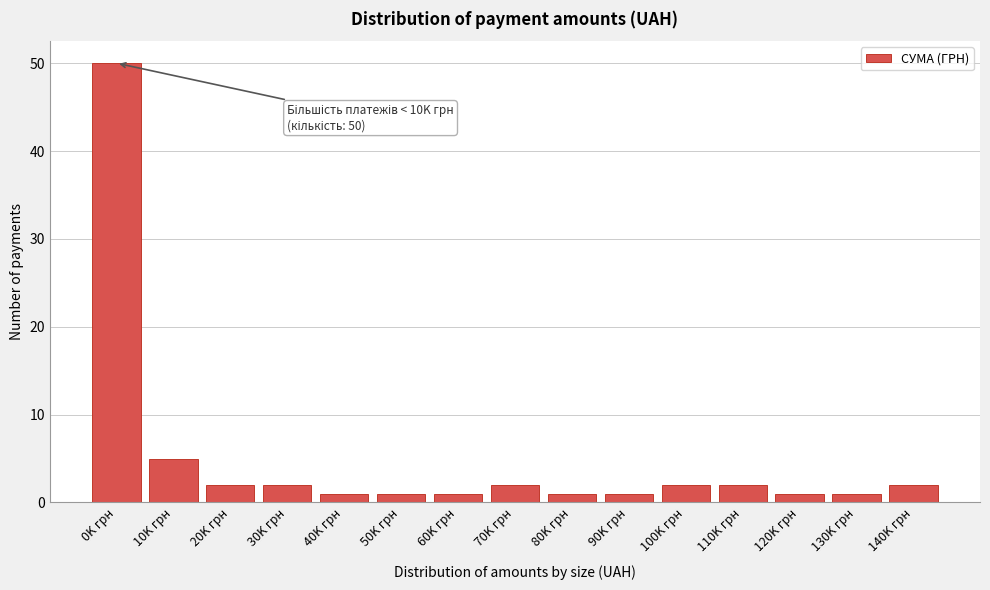

Reading left to right, transcribe all the data shown in this chart.

50	5	2	2	1	1	1	2	1	1	2	2	1	1	2